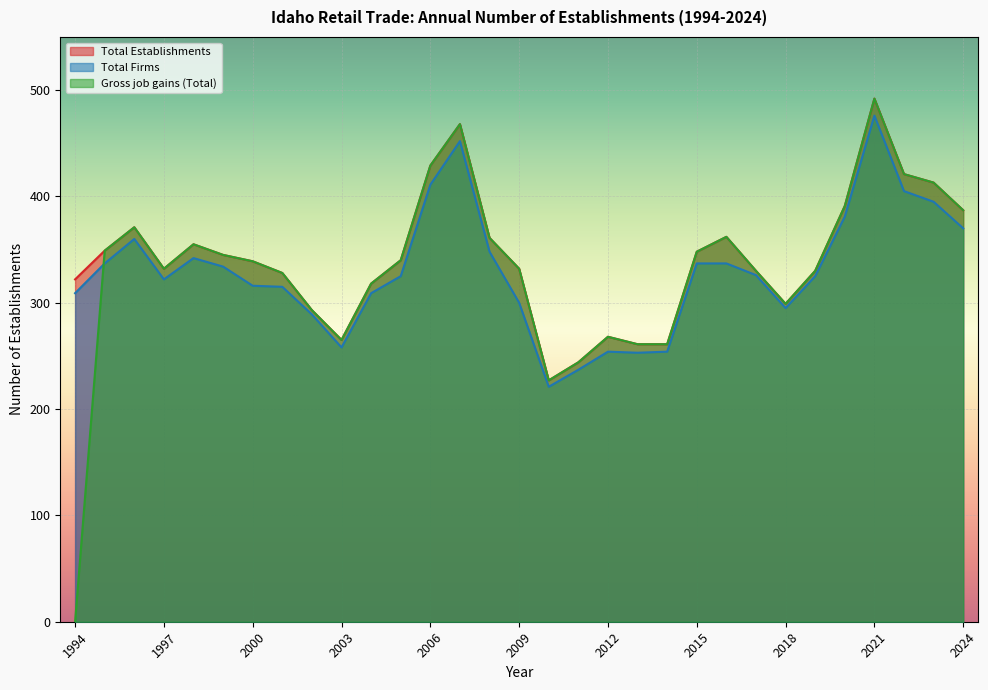

True or false: Total Firms and Total Establishments cross at least once.

False